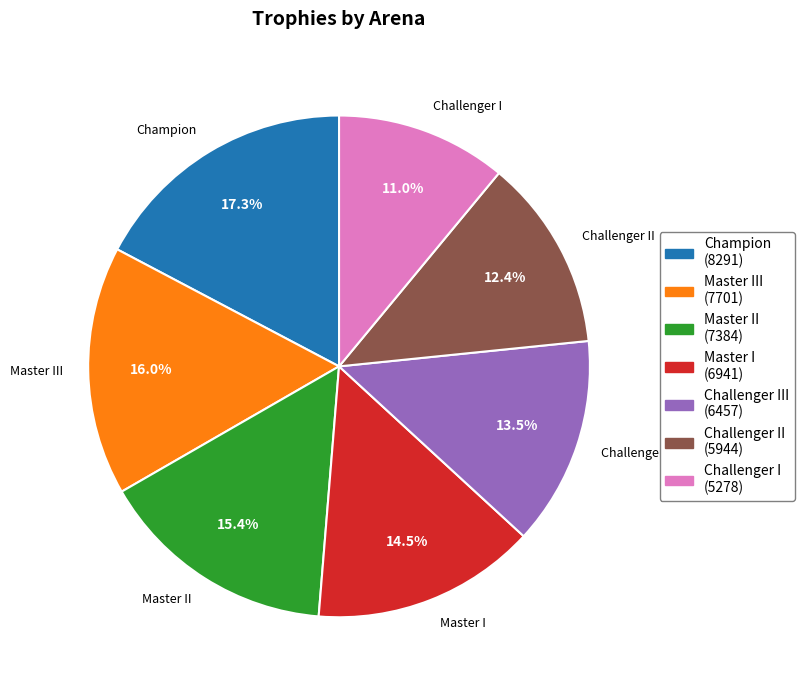

Is there a majority slice in this chart?

No